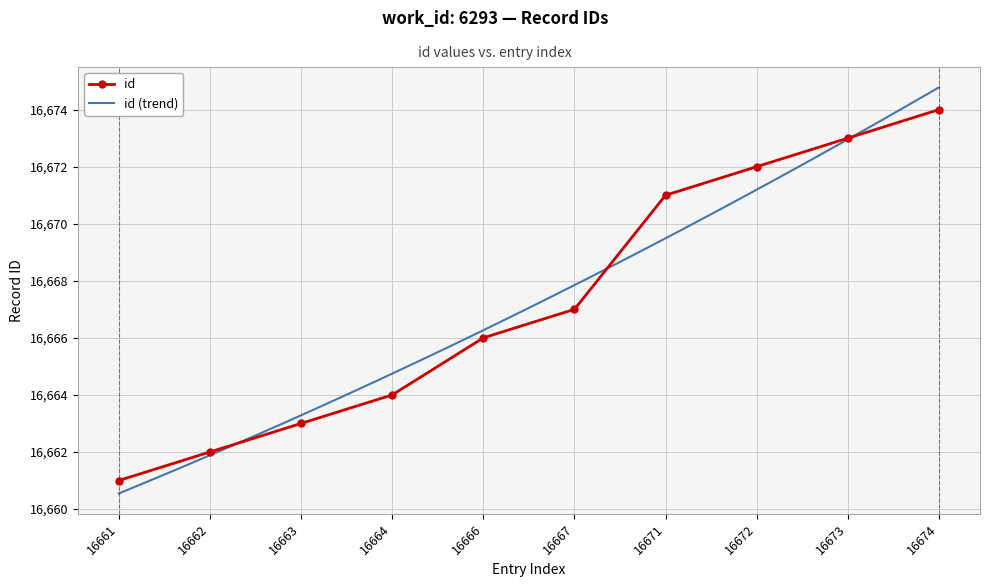

Reading right to left, extract all data points from this chart.

16674	16673	16672	16671	16667	16666	16664	16663	16662	16661